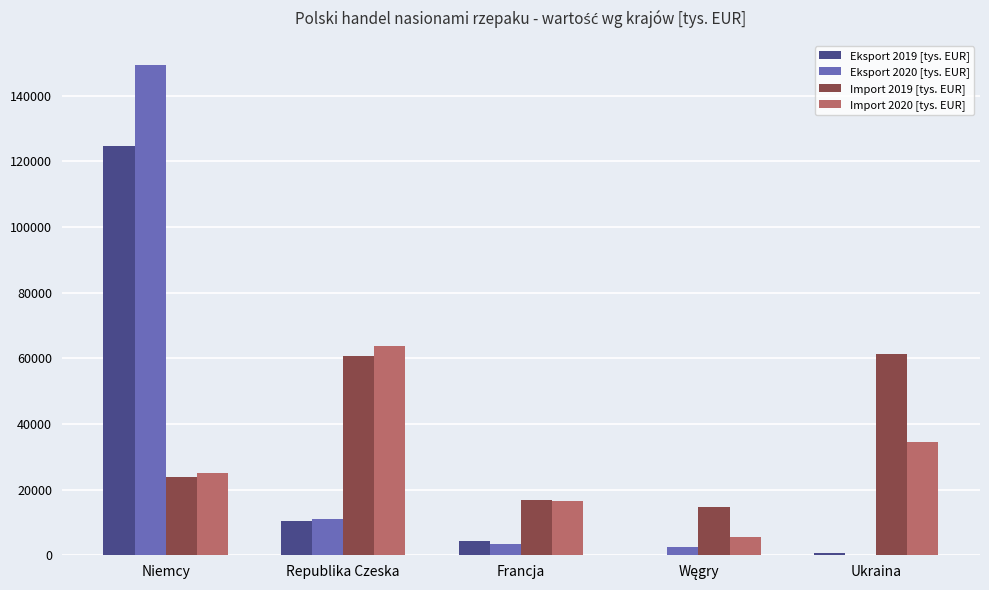

Which series changed the most between Niemcy and Republika Czeska?

Eksport 2020 [tys. EUR]